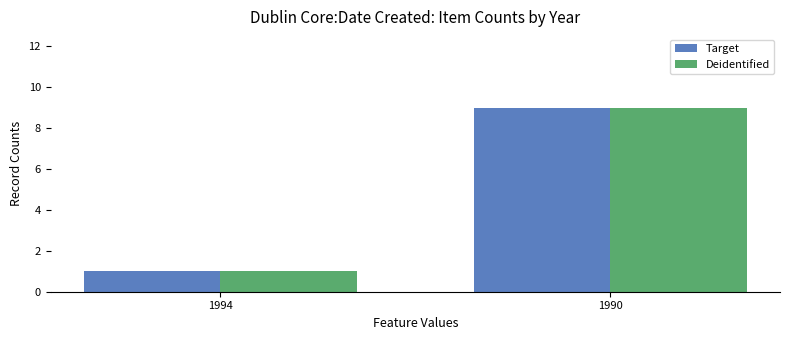

Are the bars grouped side by side (vs. stacked)?

Yes